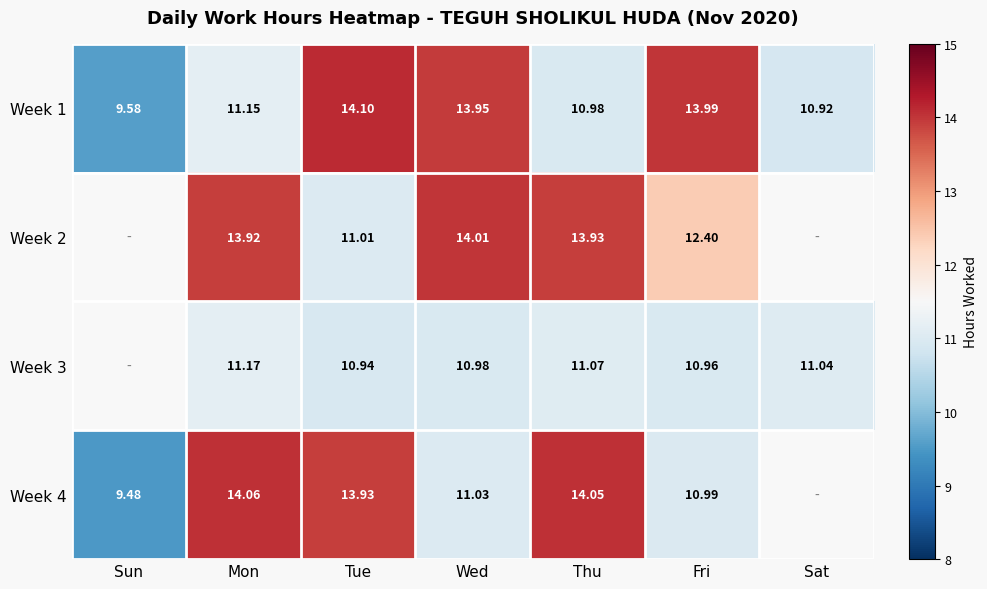

At which label does Week 1 reach its peak?

Tue